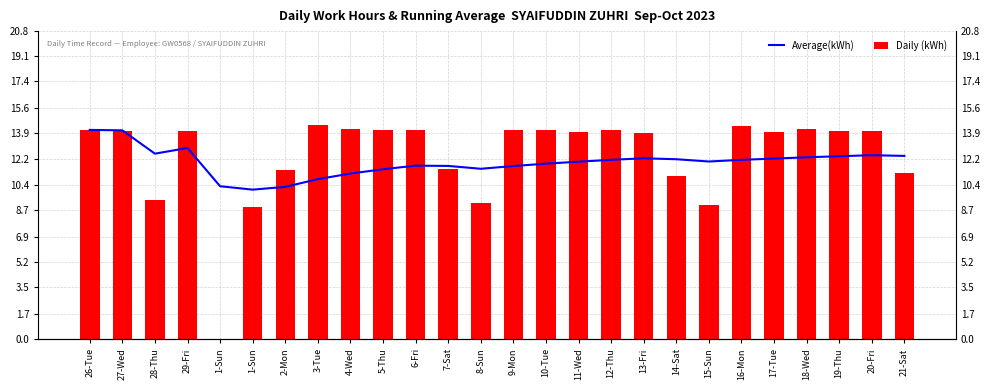

Count the number of categories in the chart.

26